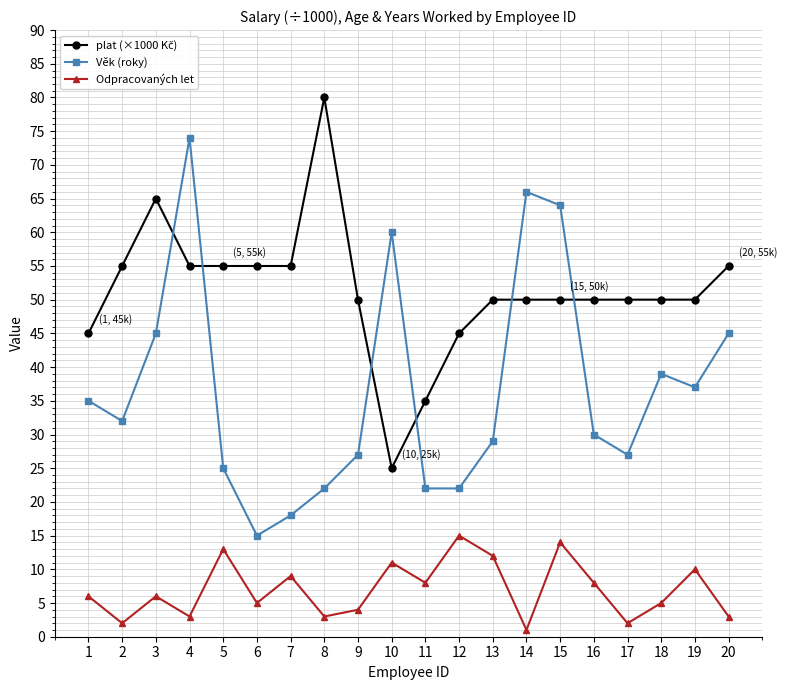

True or false: Odpracovaných let and Věk (roky) cross at least once.

False